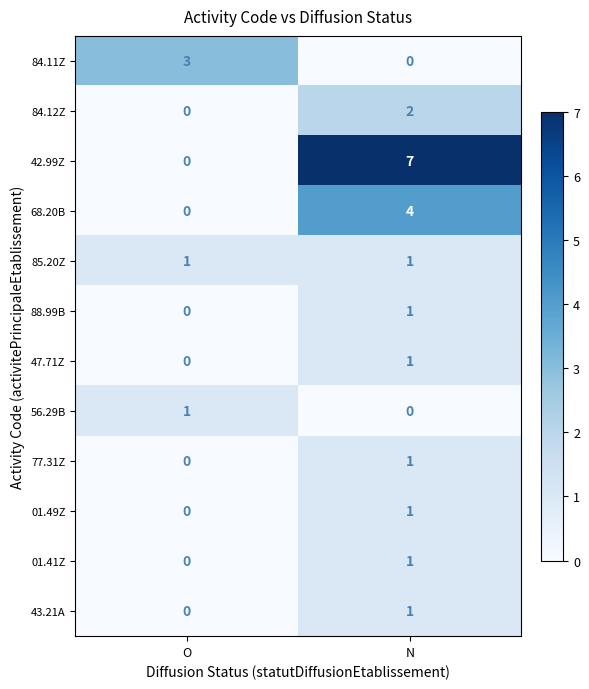

What is the spread (max minus min) of values at O?

3